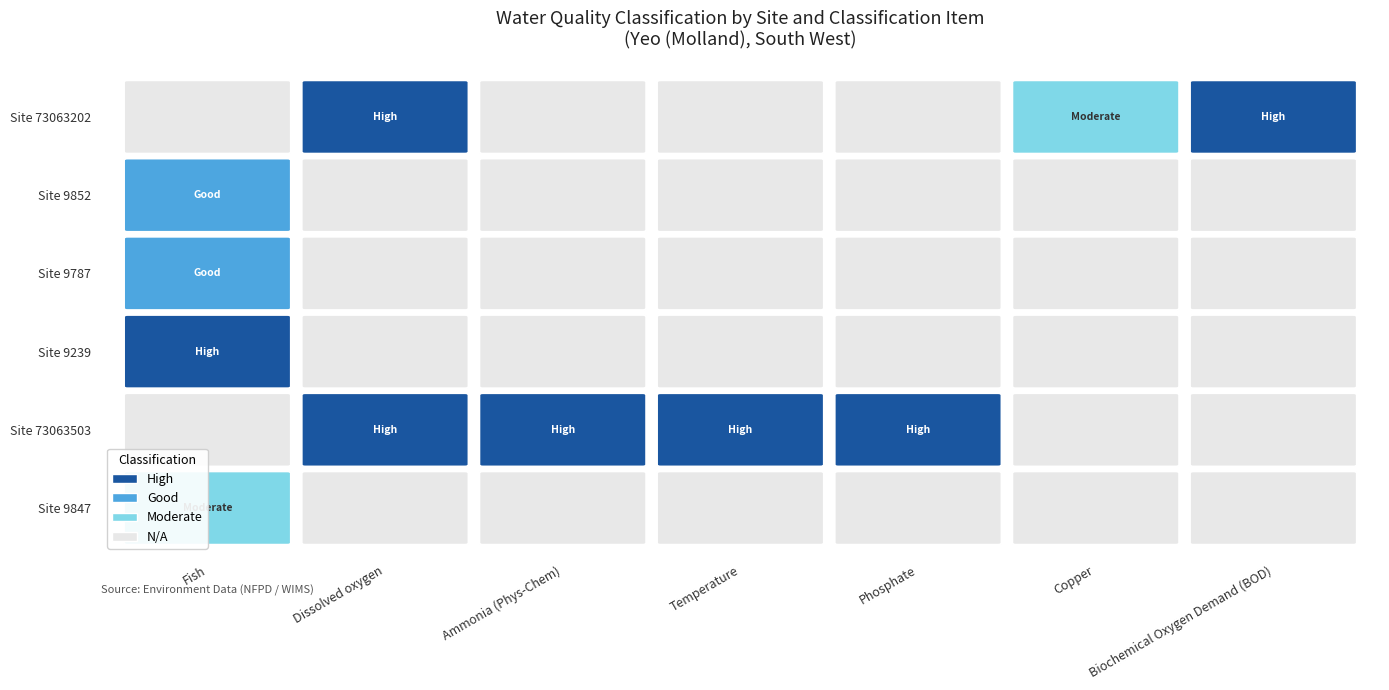

What is the minimum value for Phosphate?

3